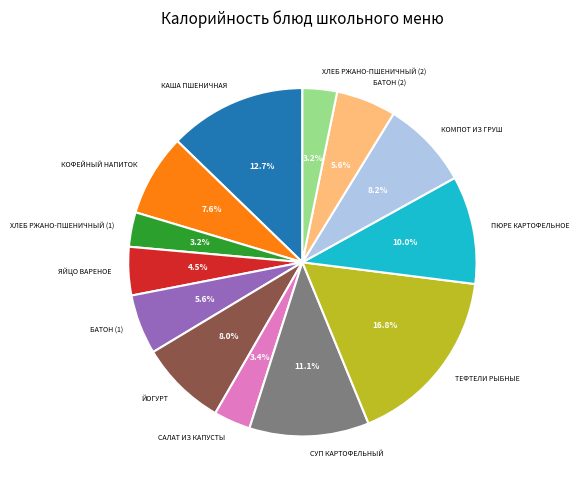

What is the ratio of the value at ТЕФТЕЛИ РЫБНЫЕ to the value at ЯЙЦО ВАРЕНОЕ?

3.7